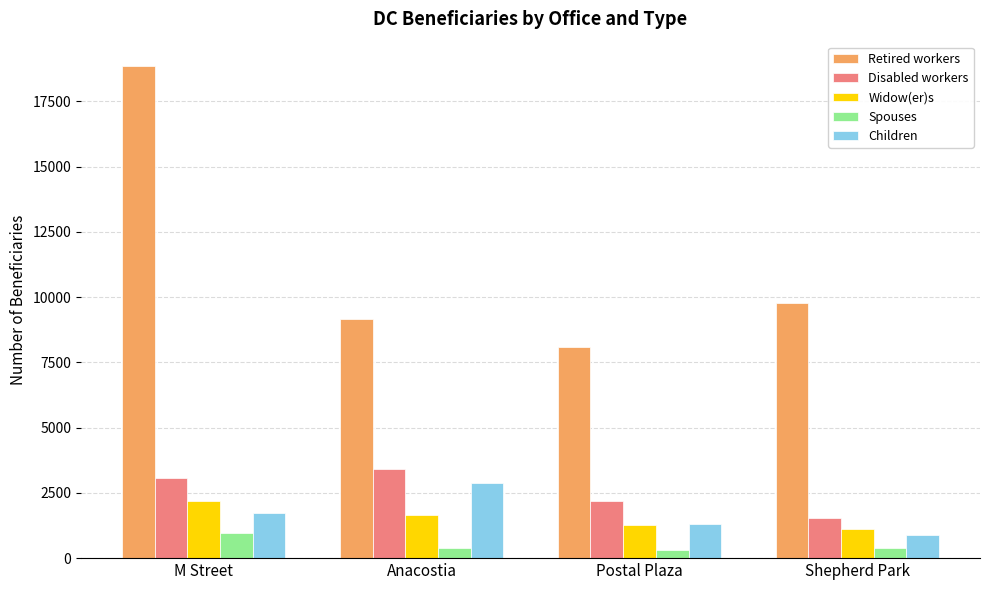

What is the sum of the Retired workers values at Anacostia and Shepherd Park?

18935